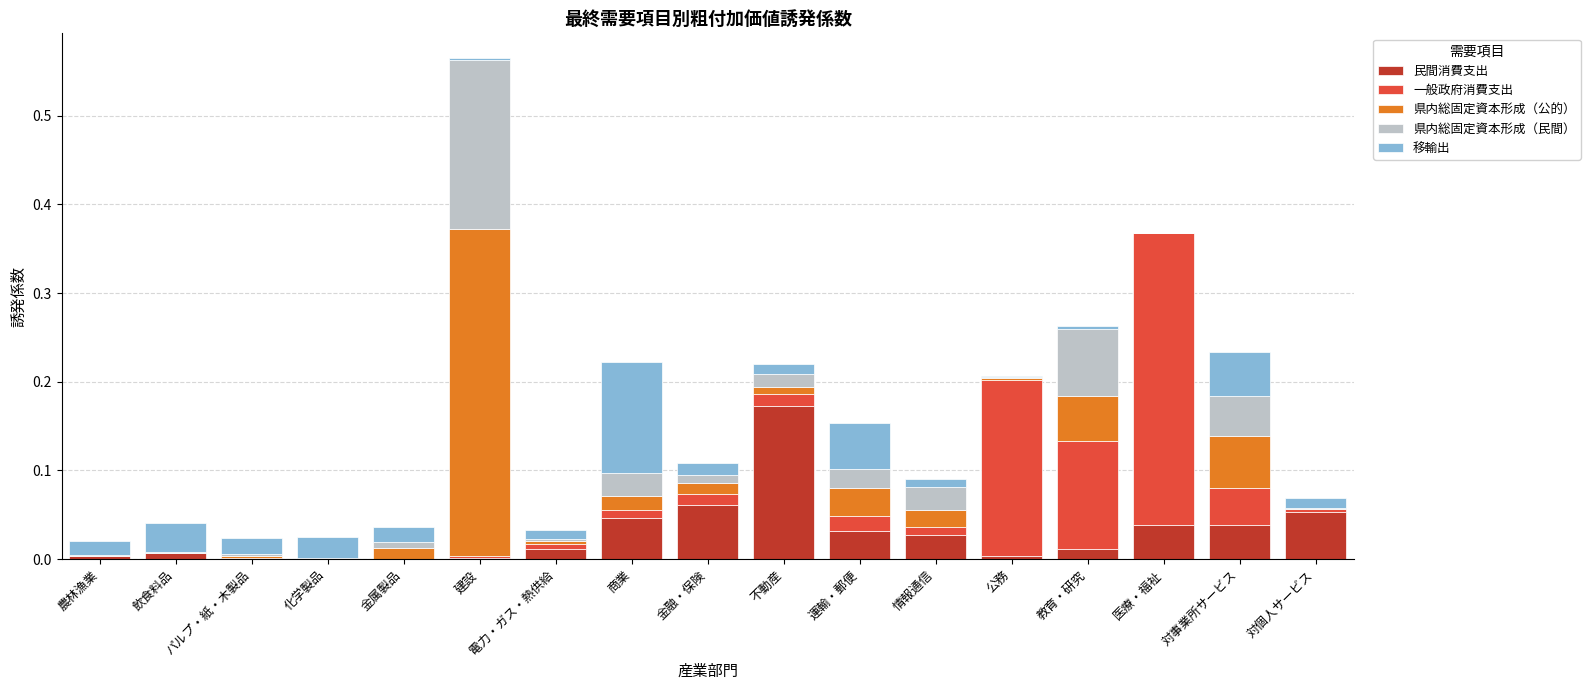

At which category is the sum across all series the highest?

建設